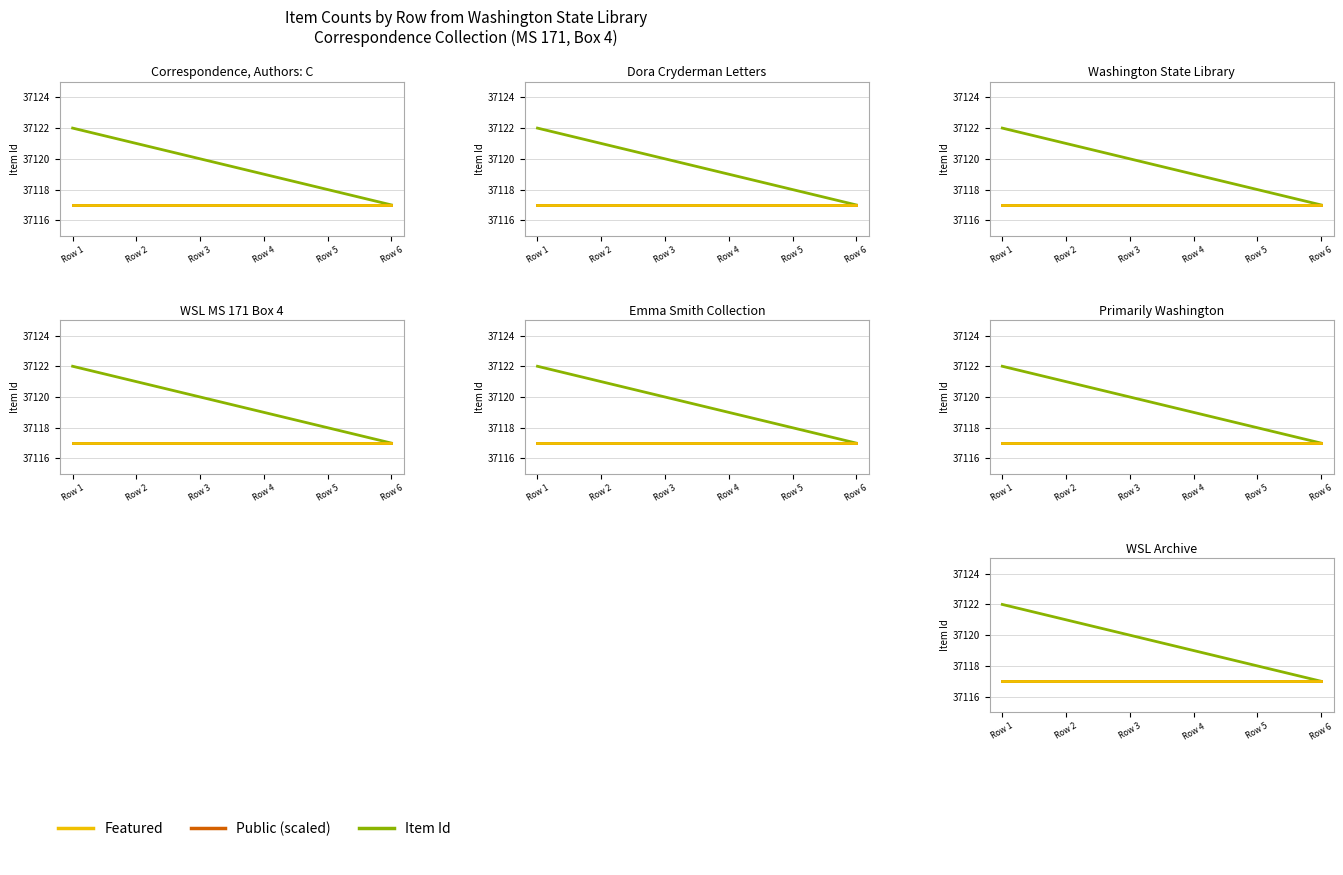

Which series has the largest total across all categories?

Item Id